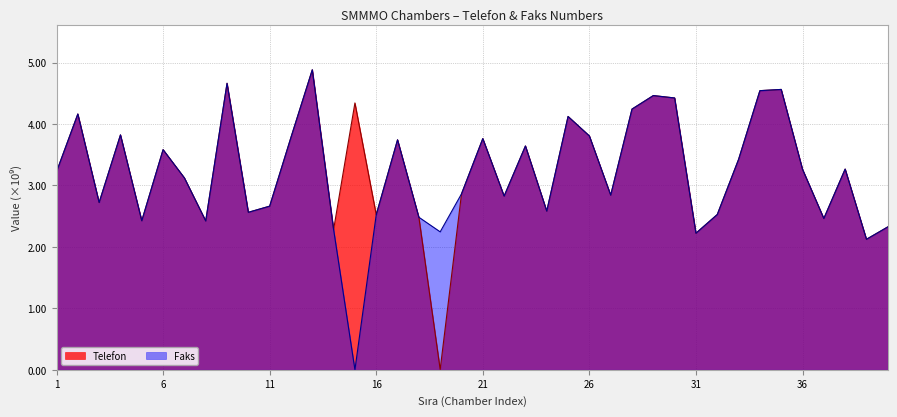

How many distinct data groups are displayed?

2